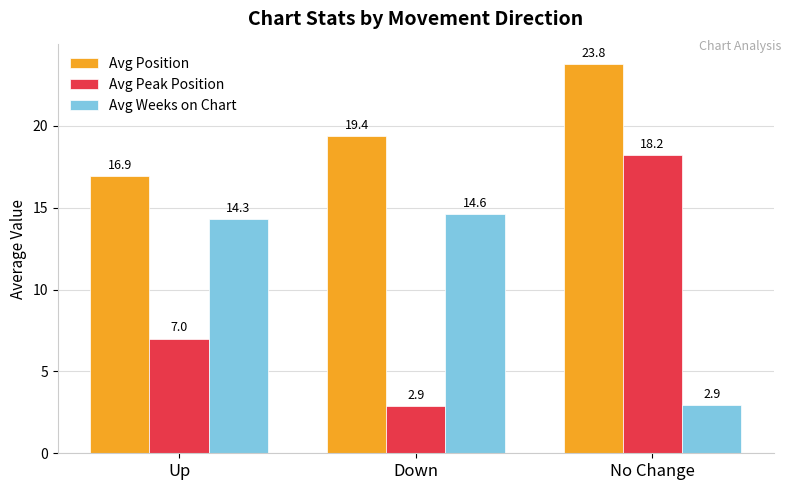

What is the spread (max minus min) of values at Down?

16.5